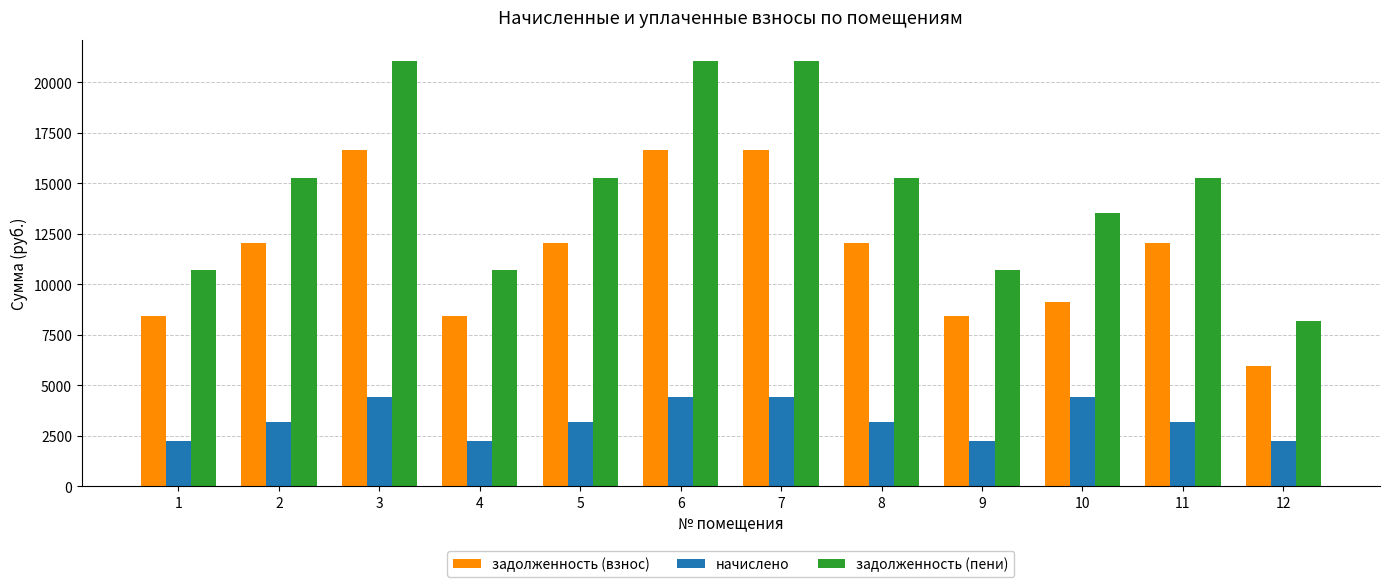

Is the value of задолженность (взнос) at 12 greater than the value of задолженность (пени) at 12?

No